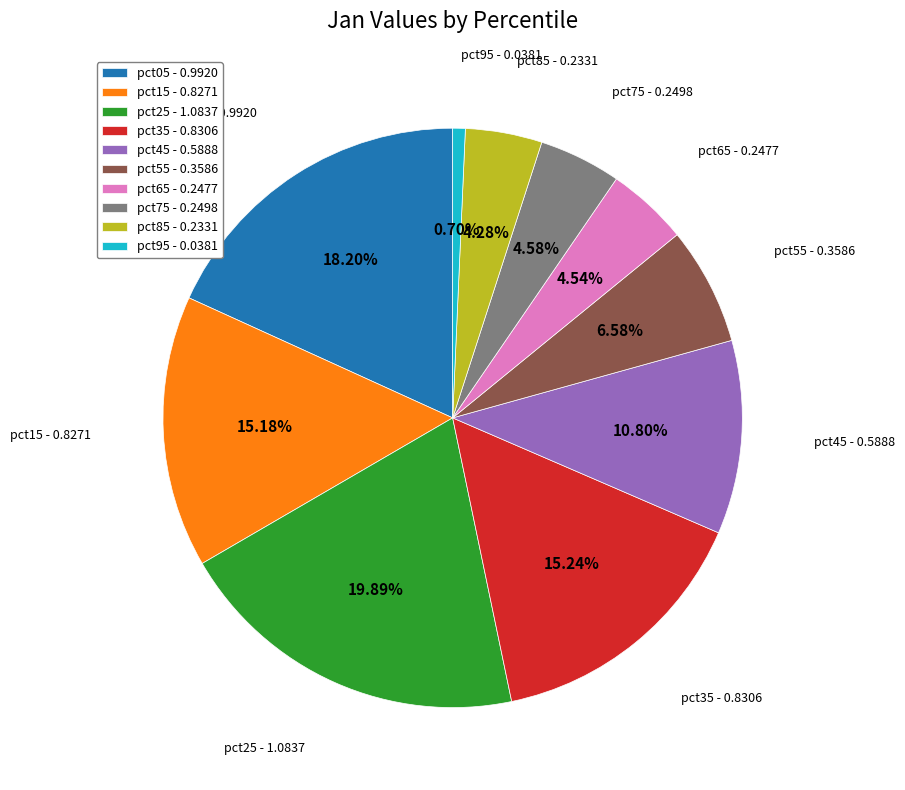

The pct15 slice represents 4% of the pie. True or false?

False